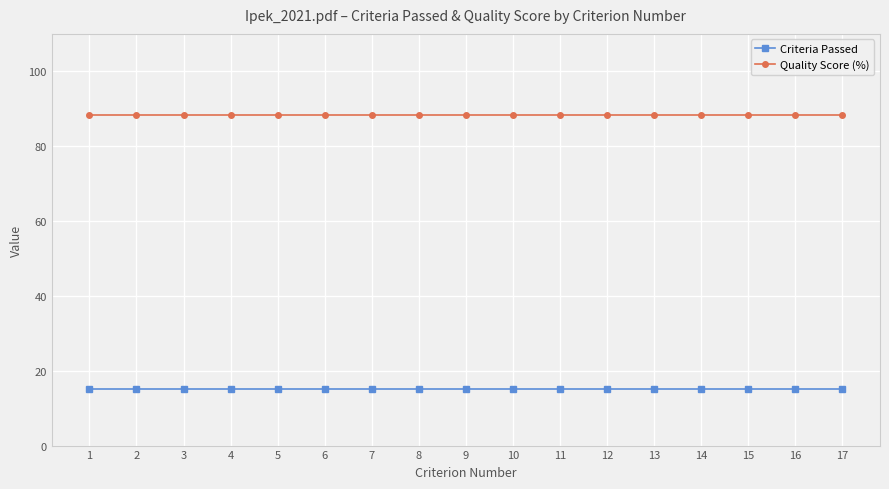

Is the value of Quality Score (%) at 1 greater than the value of Criteria Passed at 10?

Yes